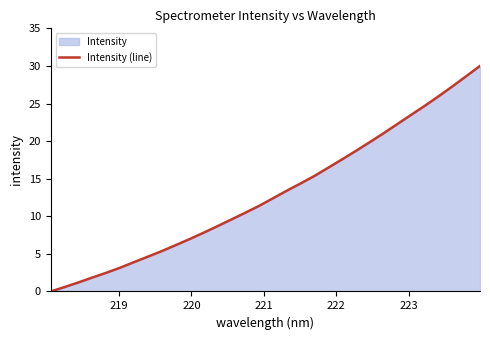

What is the greatest value displayed?

30.0